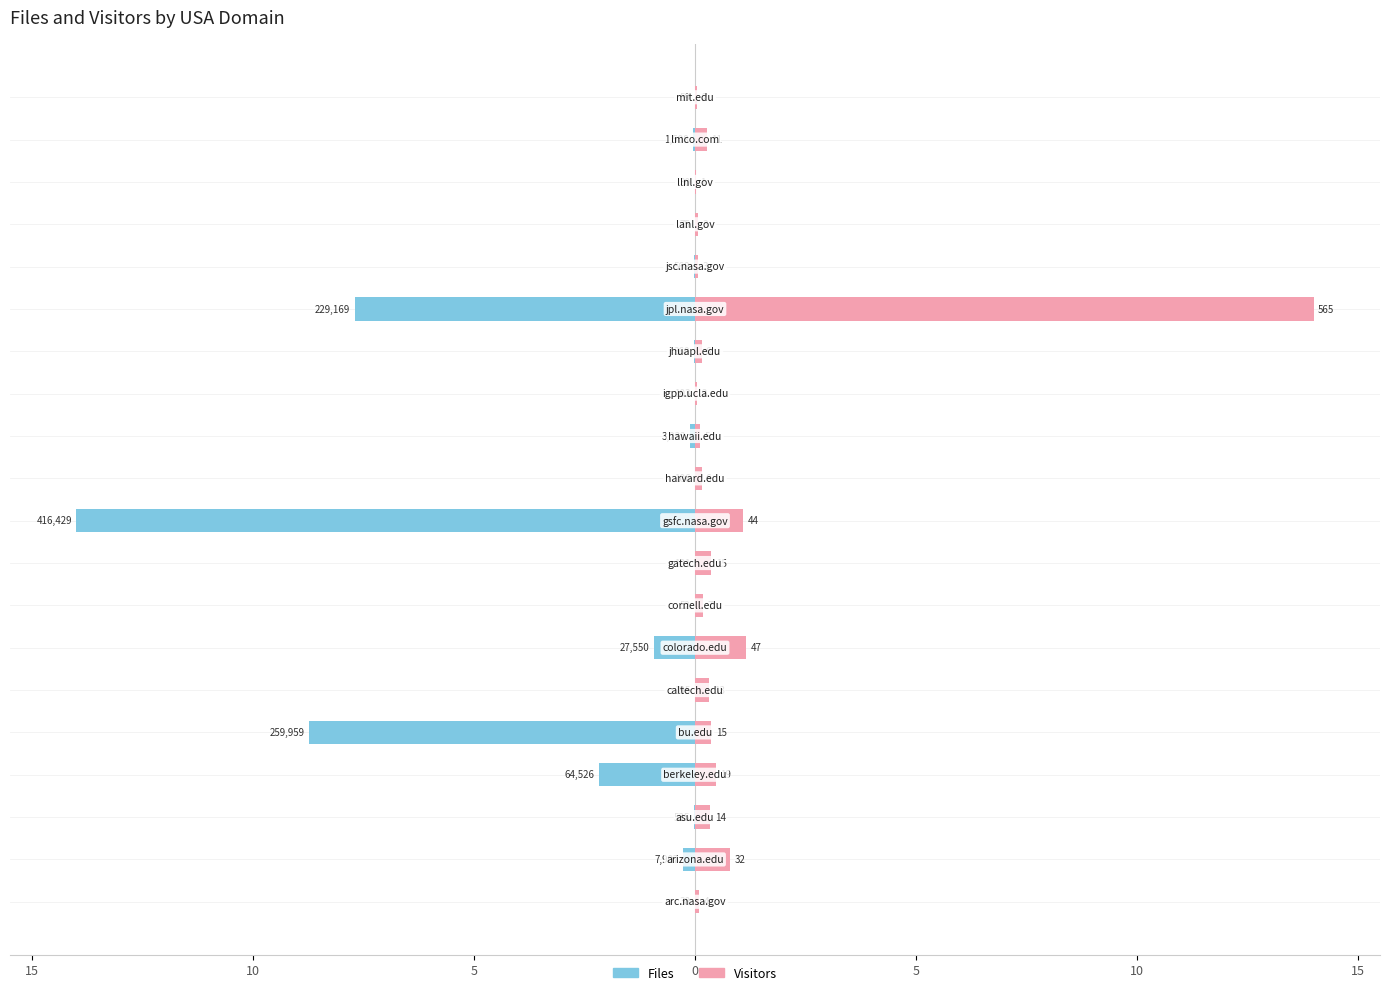

What is the minimum value for Files?

-14.0